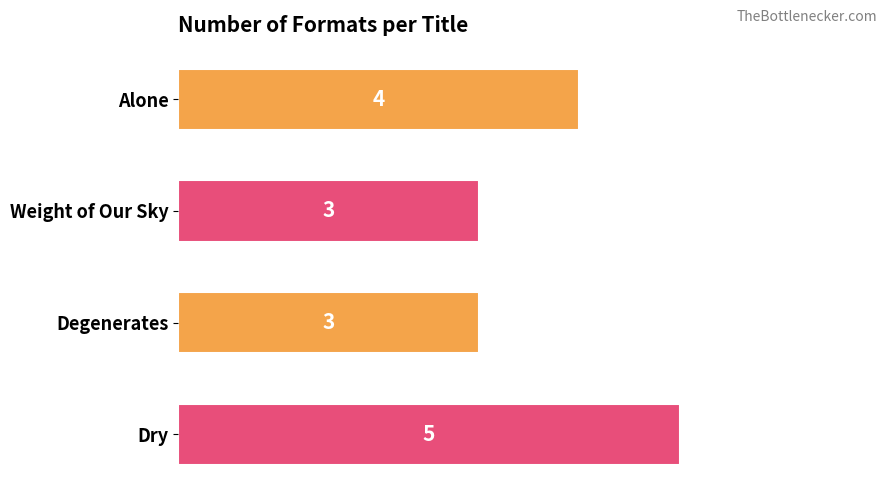

How many values are between 3 and 5?

4